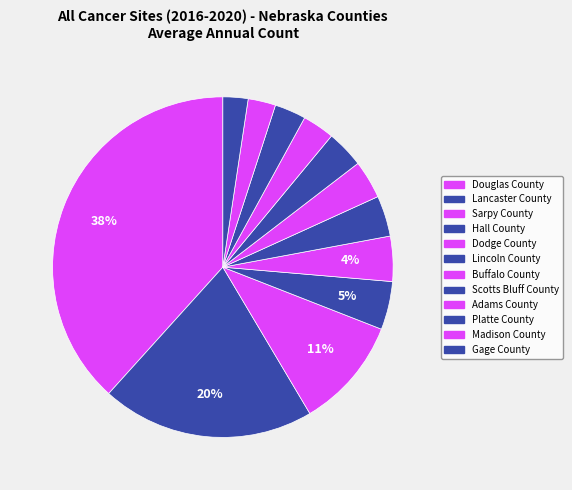

To the nearest percent, what percentage of the pie is Hall County?

5%